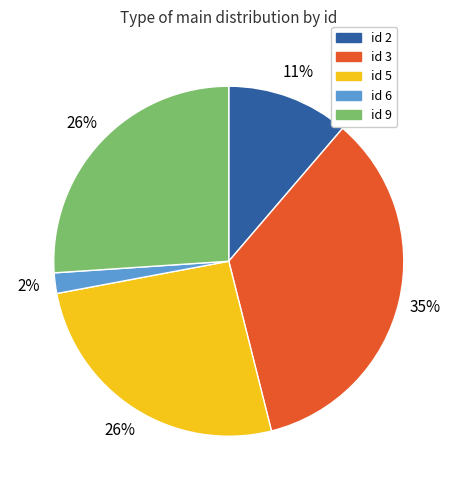

Does any single category account for the majority?

No